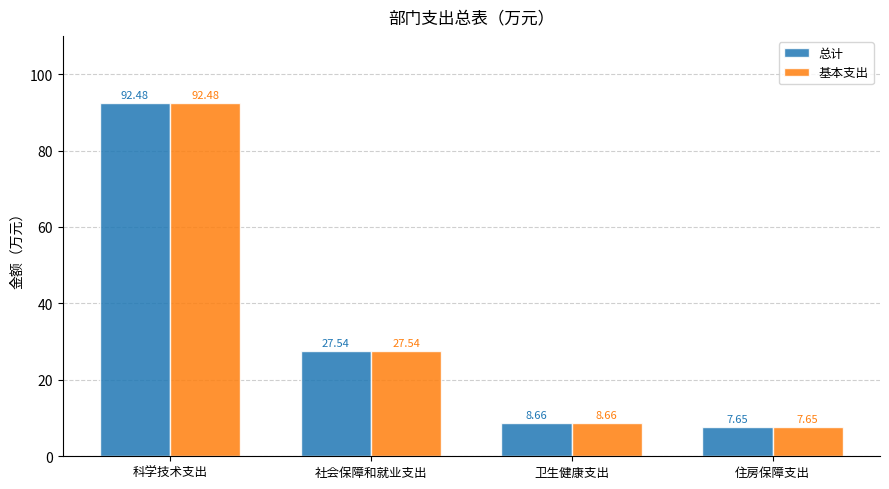

Are the bars grouped side by side (vs. stacked)?

Yes